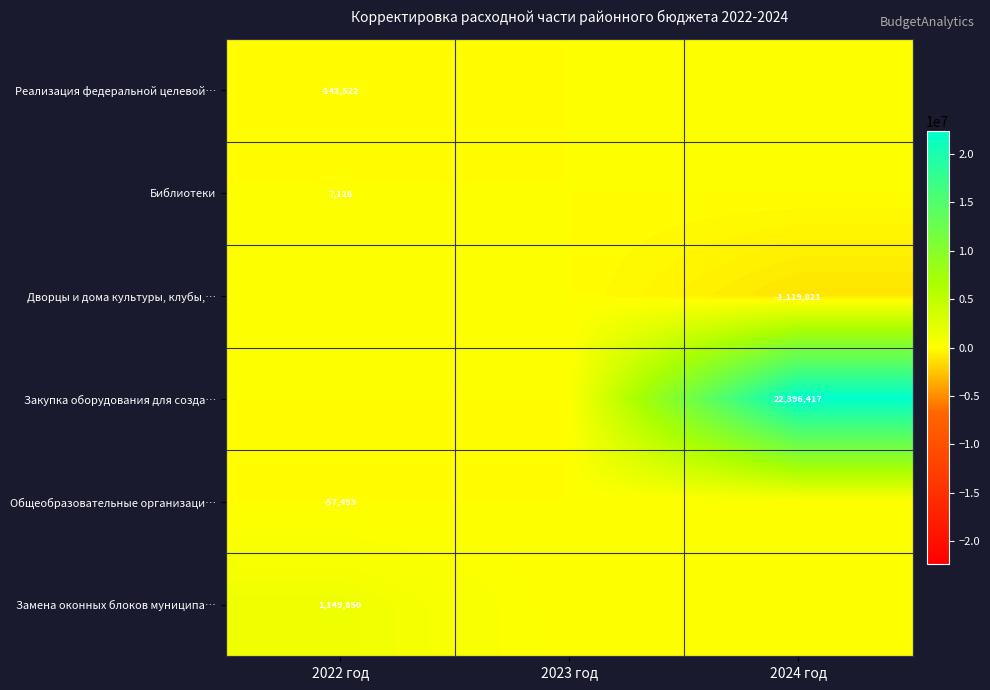

True or false: Дворцы и дома культуры, клубы,… has a value of -1119821 at 2024 год.

True